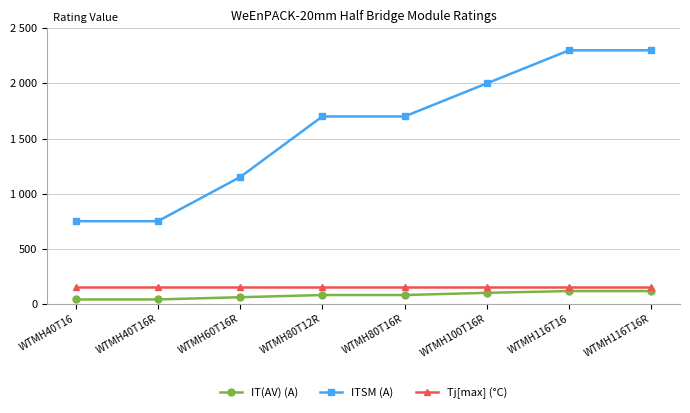

Reading left to right, list all the values displayed in this chart.

IT(AV) (A): WTMH40T16=40	WTMH40T16R=40	WTMH60T16R=60	WTMH80T12R=80	WTMH80T16R=80	WTMH100T16R=100	WTMH116T16=116	WTMH116T16R=116
ITSM (A): WTMH40T16=750	WTMH40T16R=750	WTMH60T16R=1150	WTMH80T12R=1700	WTMH80T16R=1700	WTMH100T16R=2000	WTMH116T16=2300	WTMH116T16R=2300
Tj[max] (°C): WTMH40T16=150	WTMH40T16R=150	WTMH60T16R=150	WTMH80T12R=150	WTMH80T16R=150	WTMH100T16R=150	WTMH116T16=150	WTMH116T16R=150